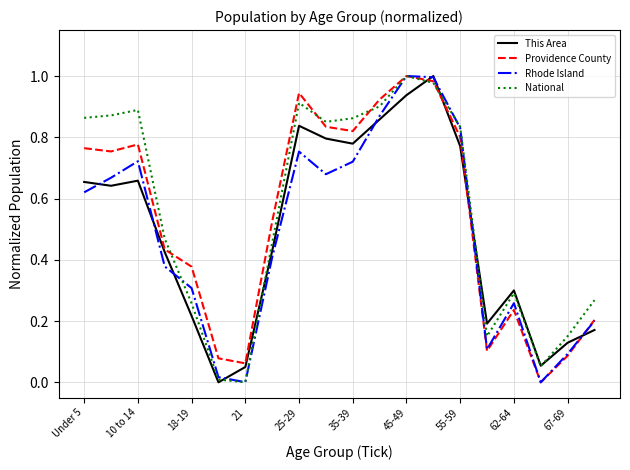

Where is the first local minimum for Rhode Island?

21